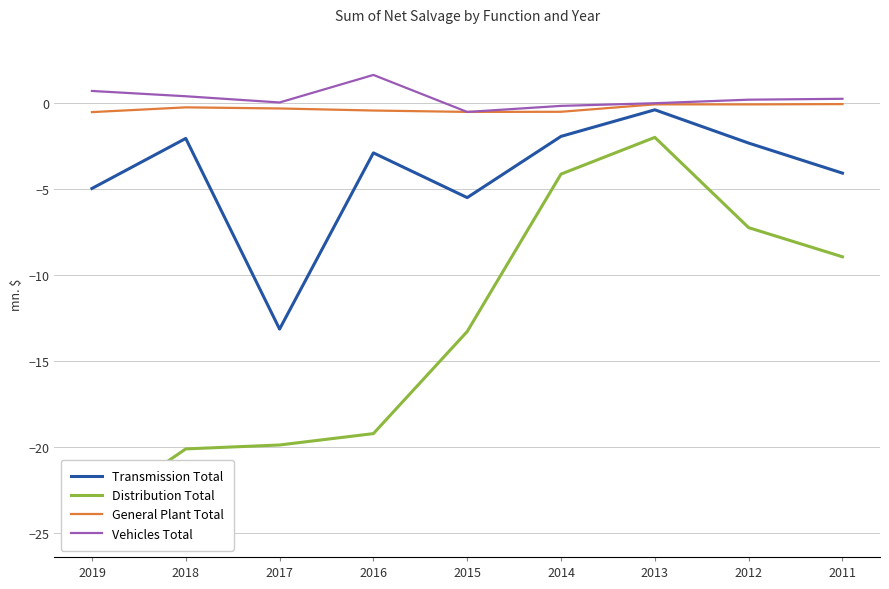

Is it true that Transmission Total equals -3.8 at 2017?

False